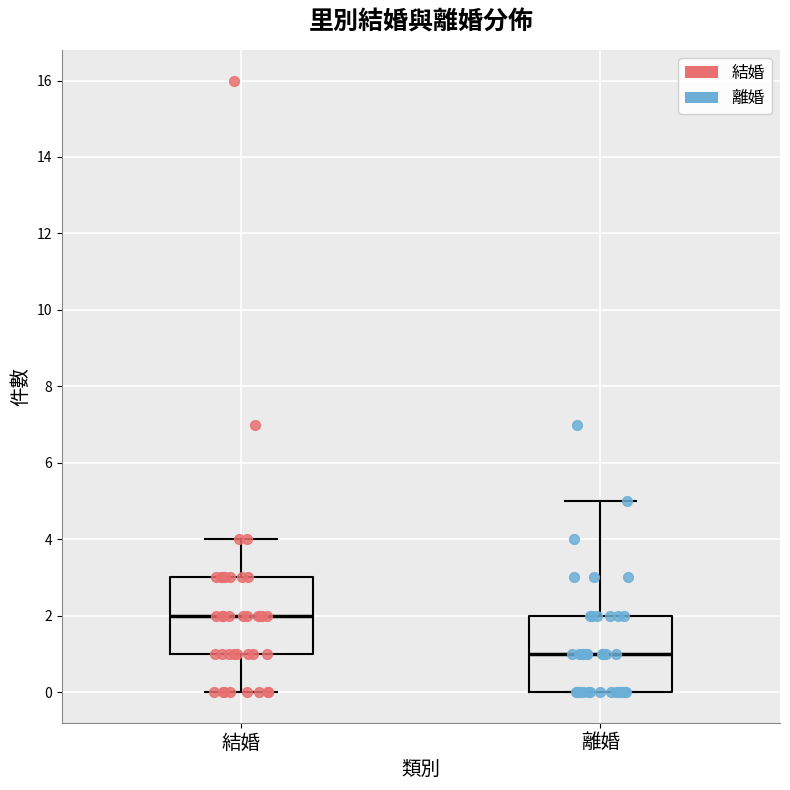

Reading left to right, read every box against the y-axis: the position of its median line, the range the box covers, and the ends of its whiskers. The values are not printed on the chart, so give them approximately, as read against the axis.

結婚: median 2, box 1 to 3, whiskers 0 to 4
離婚: median 1, box 0 to 2, whiskers 0 to 5